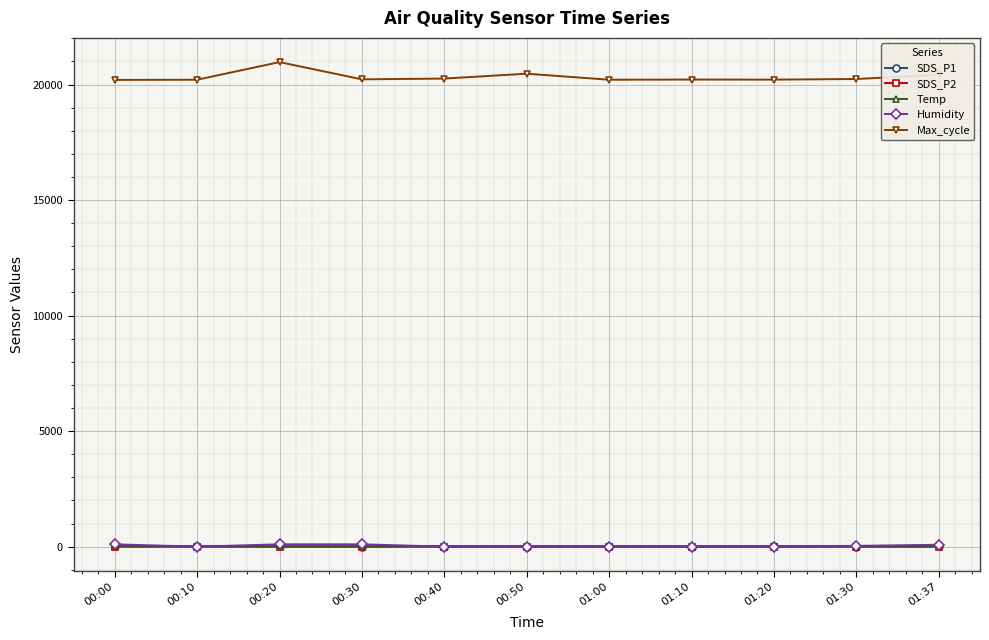

What is the label of the 4th point from the left?

00:30